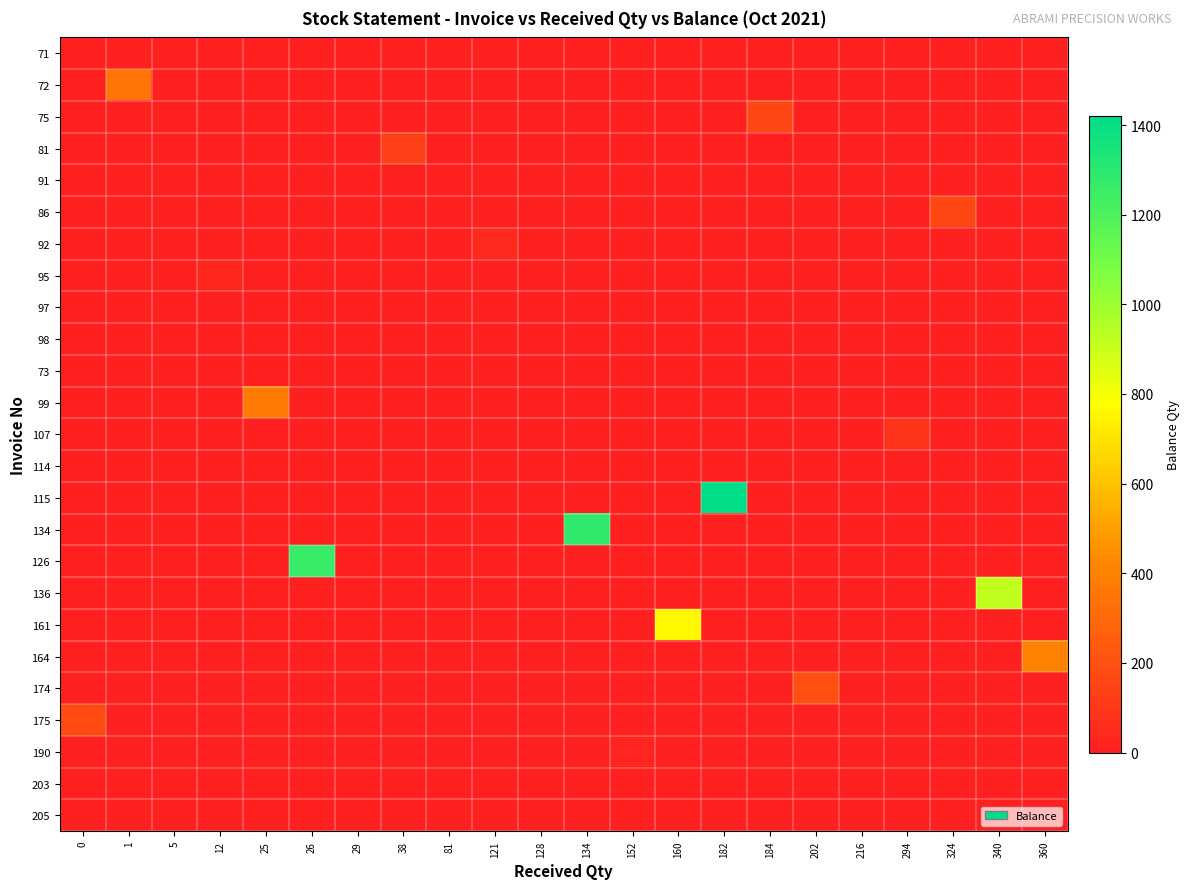

At which category is the sum across all series the highest?

182